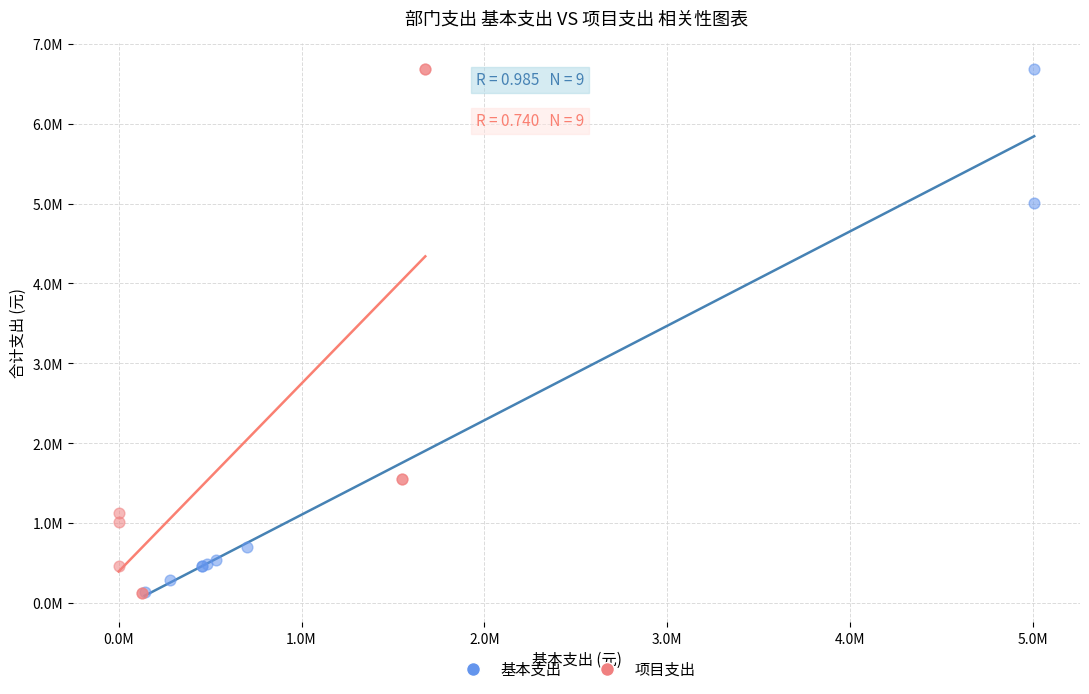

What are all the series names shown in the legend?

基本支出, 项目支出